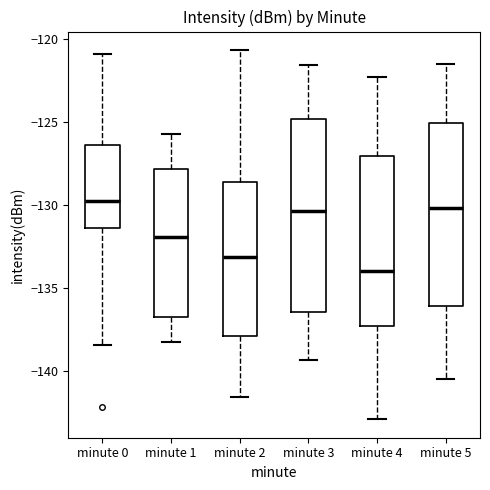

Which box is the tallest, from its lower edge to its upper edge?

minute 3